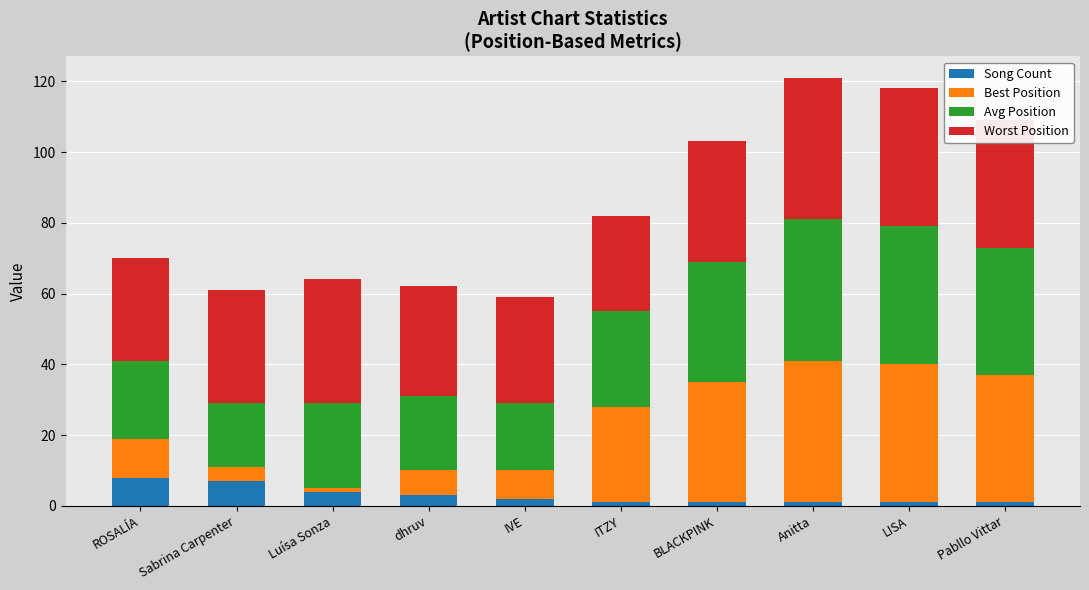

What is the highest value of the Song Count series?

8